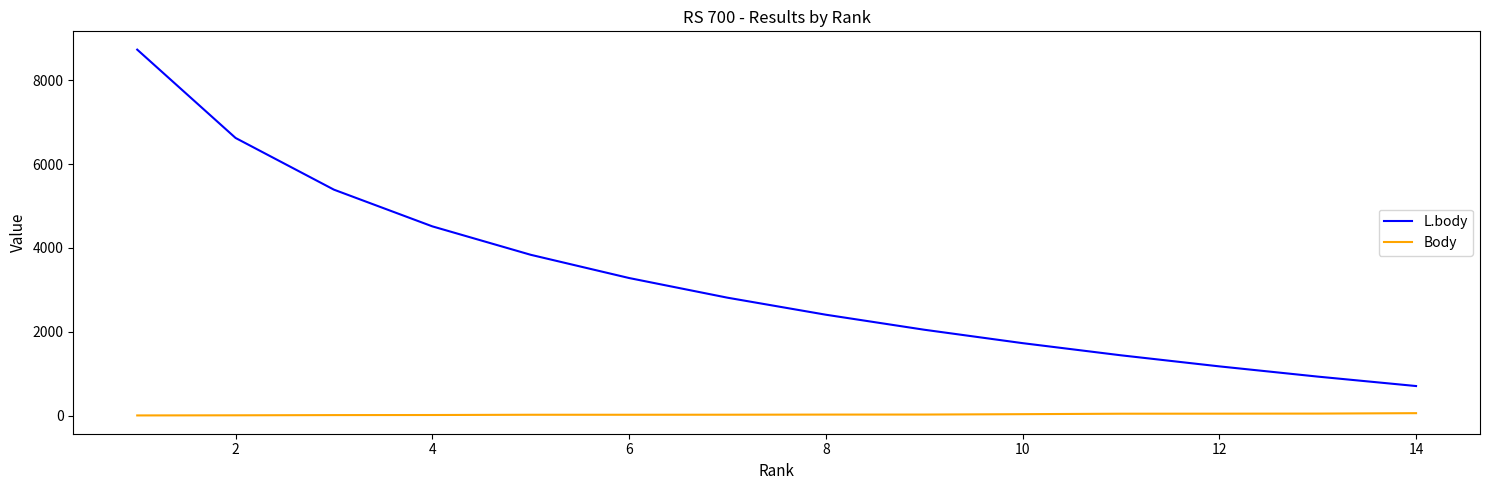

At how many categories does at least one series exceed 4410?

4